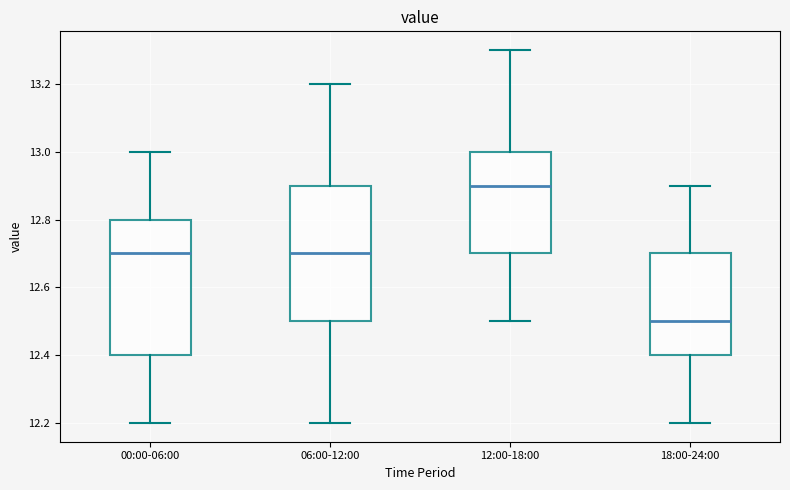

Reading left to right, transcribe this box plot: for each box, give where its median line is, the range the box spans, and where its two whiskers end, as read against the y-axis. The values are not printed on the chart, so give them approximately, as read against the axis.

00:00-06:00: median 12.7, box 12.4 to 12.8, whiskers 12.2 to 13.0
06:00-12:00: median 12.7, box 12.5 to 12.9, whiskers 12.2 to 13.2
12:00-18:00: median 12.9, box 12.7 to 13.0, whiskers 12.5 to 13.3
18:00-24:00: median 12.5, box 12.4 to 12.7, whiskers 12.2 to 12.9